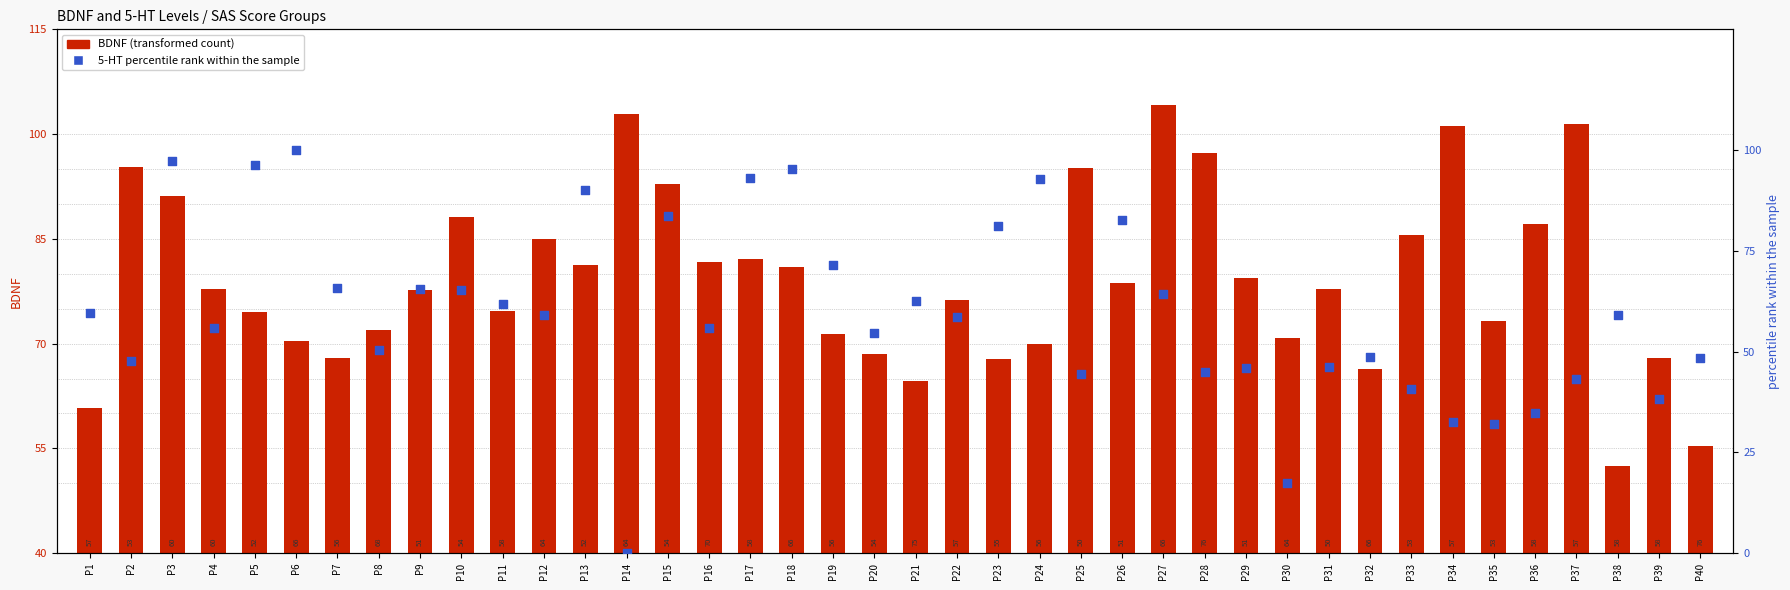

At which category is the sum across all series the highest?

P3